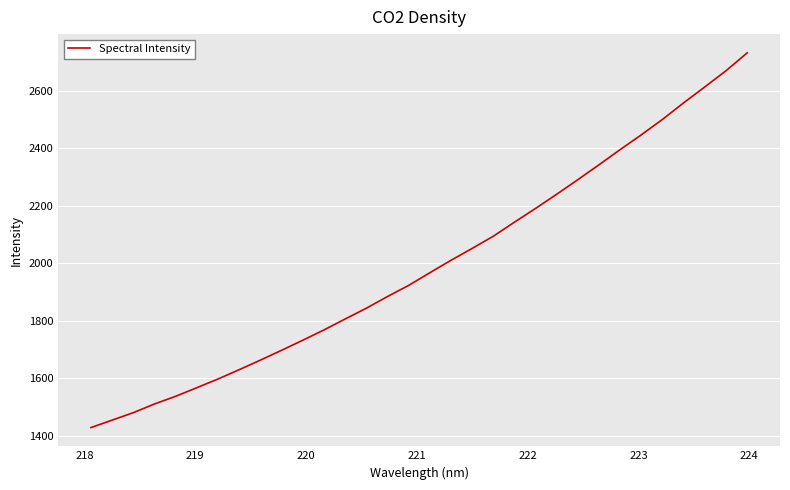

Is this an area chart (filled region under the line)?

No